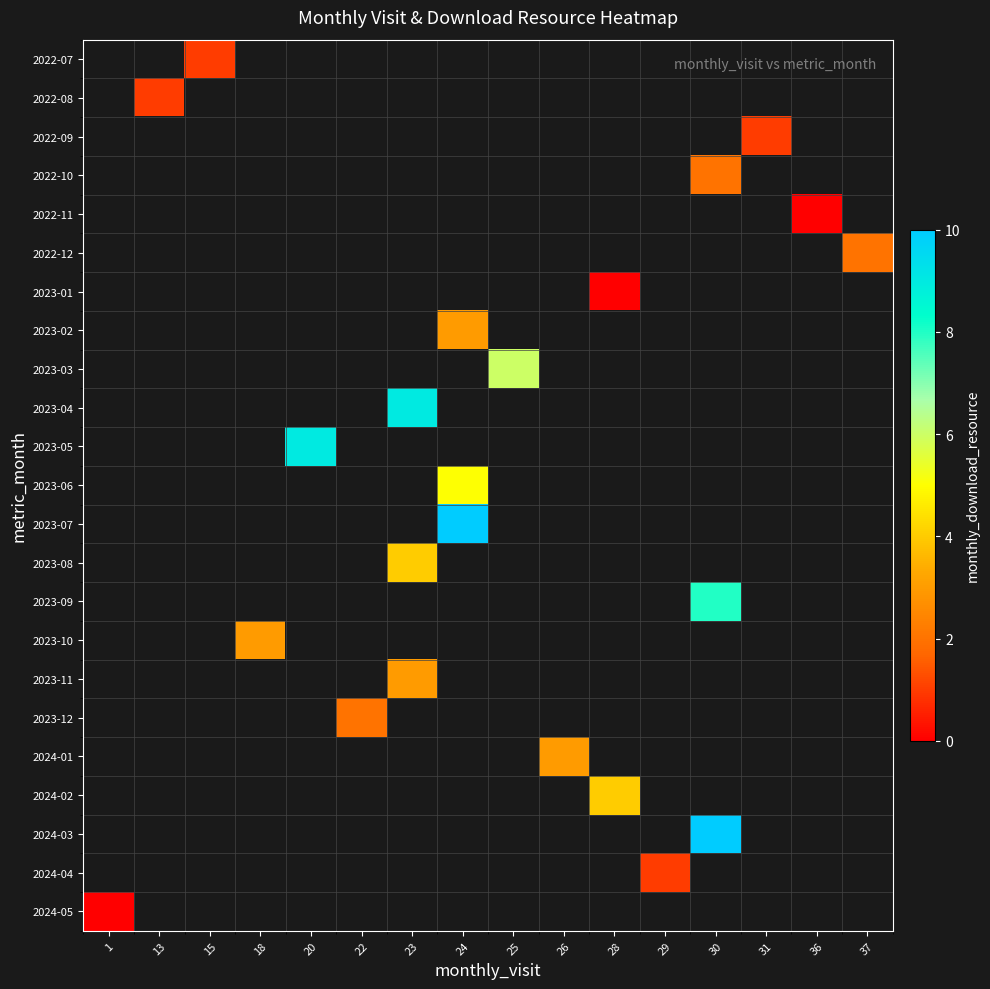

What is the greatest value displayed?

10.0